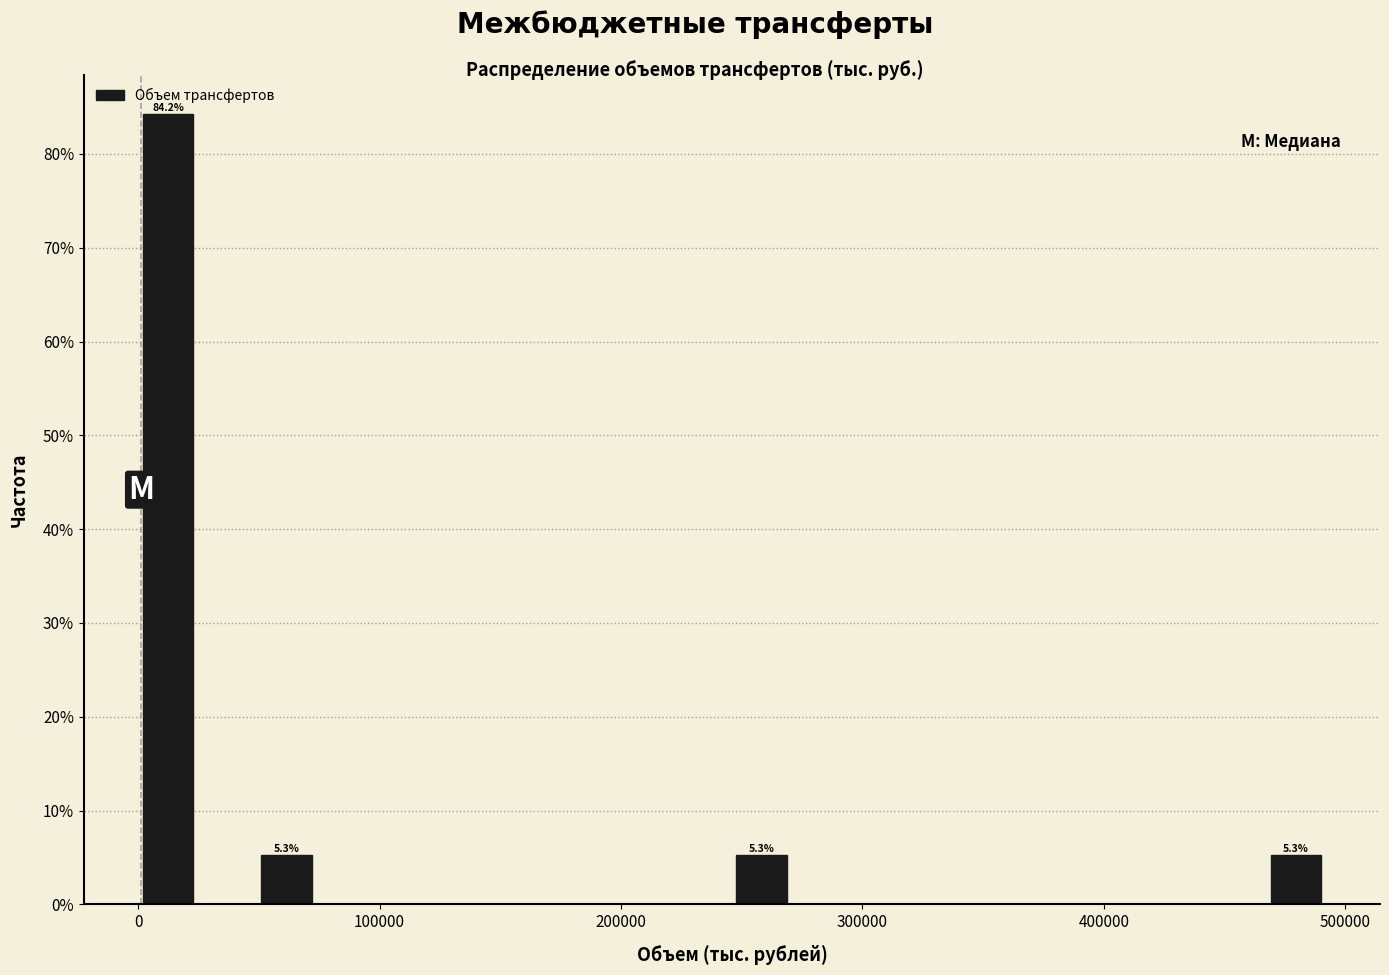

Read against the x-axis, roughly where is the centre of the tallest bar?

10000